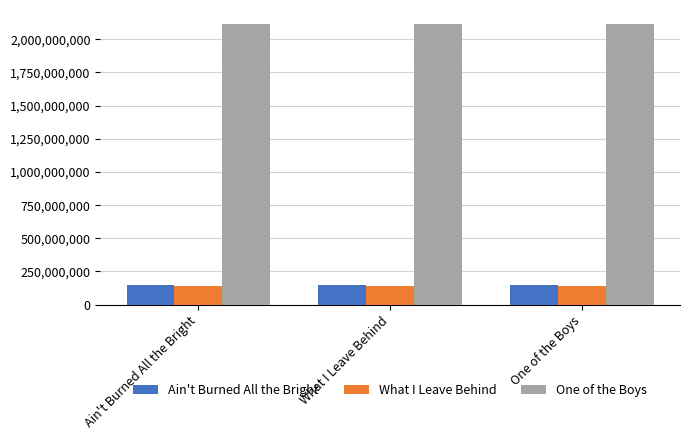

What is the lowest value of the What I Leave Behind series?

144019265